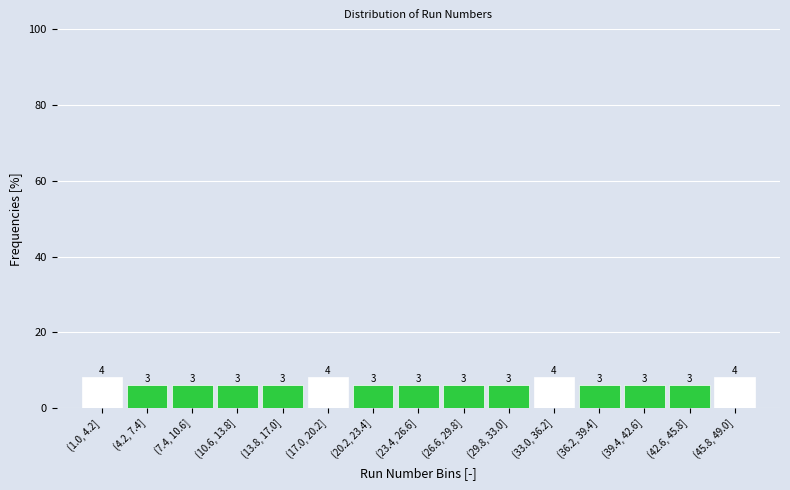

Does the chart contain any negative values?

No